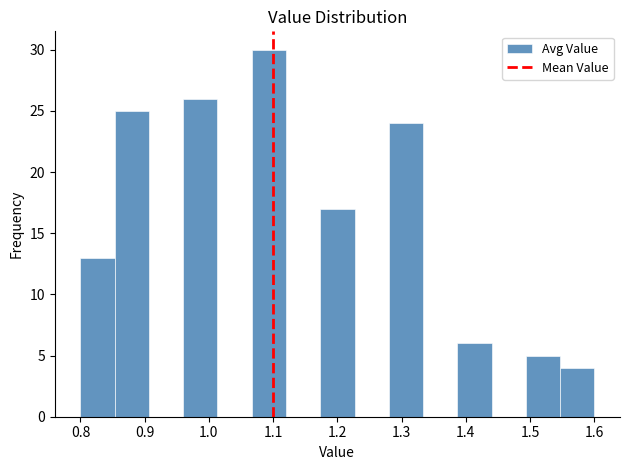

How tall is the bar that spans 1.39 to 1.44 on the x-axis? Neither the bar edges nor the heights are printed on the chart, so give them approximately, as read against the axes.

6